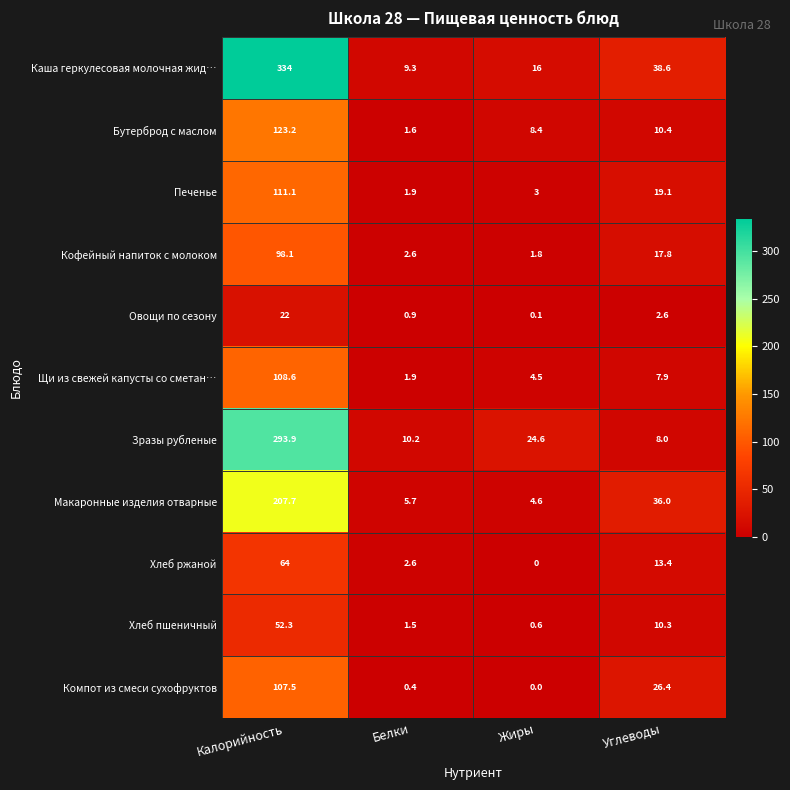

Which series changed the most between Белки and Углеводы?

Макаронные изделия отварные